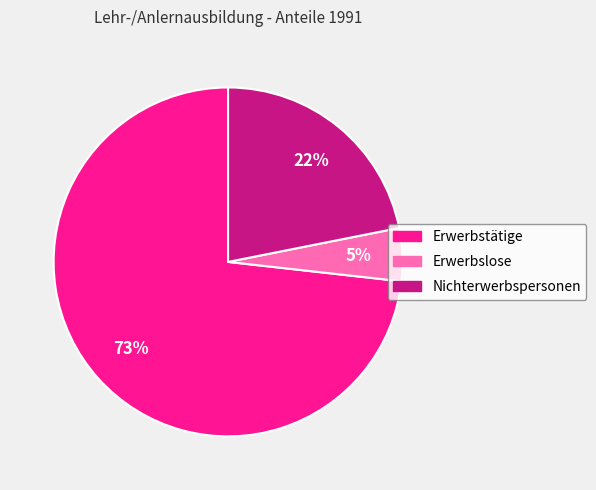

Count the number of slices in the pie.

3